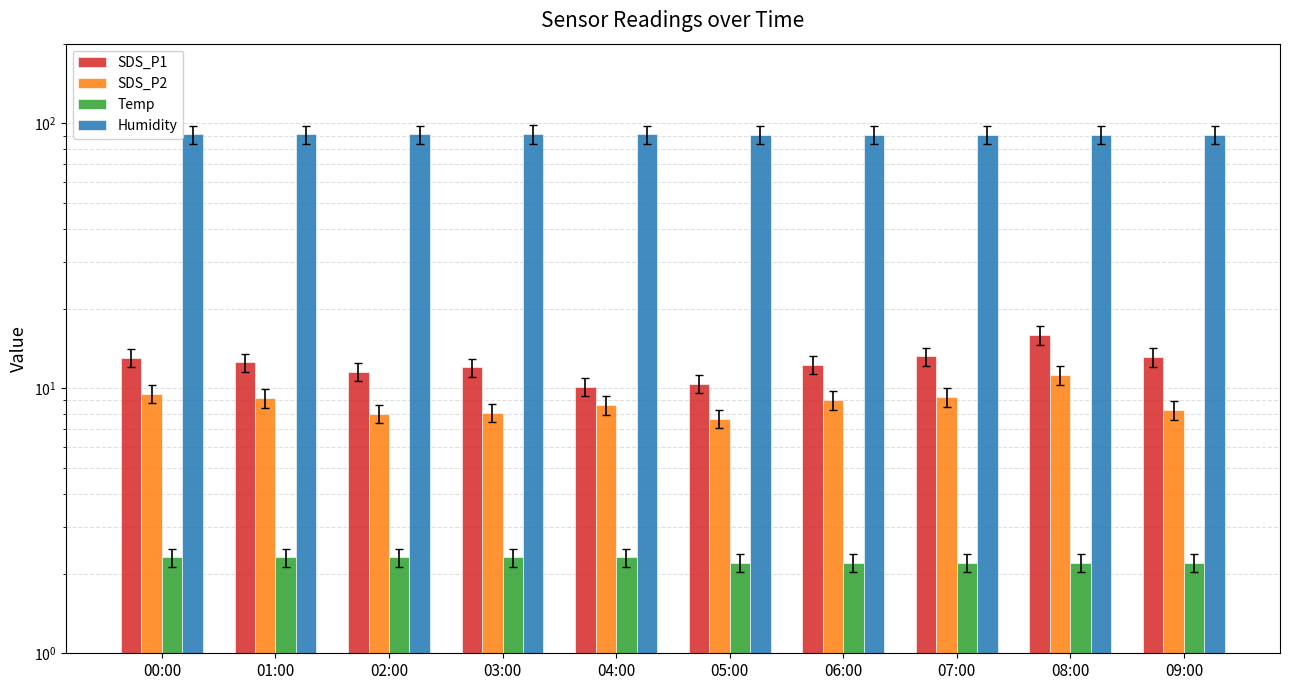

Reading left to right, transcribe all the data shown in this chart.

SDS_P1: 13.1	12.5	11.6	12.0	10.1	10.4	12.3	13.2	15.9	13.1
SDS_P2: 9.5	9.2	8.0	8.1	8.6	7.7	9.0	9.3	11.2	8.3
Temp: 2.3	2.3	2.3	2.3	2.3	2.2	2.2	2.2	2.2	2.2
Humidity: 90.9	90.9	90.9	91.1	90.9	90.8	90.8	90.8	90.8	90.7